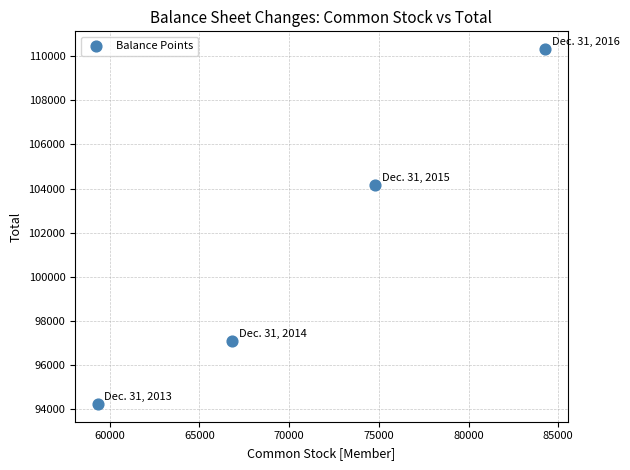

What Y value in the scatter plot is closest to 102281?

104162